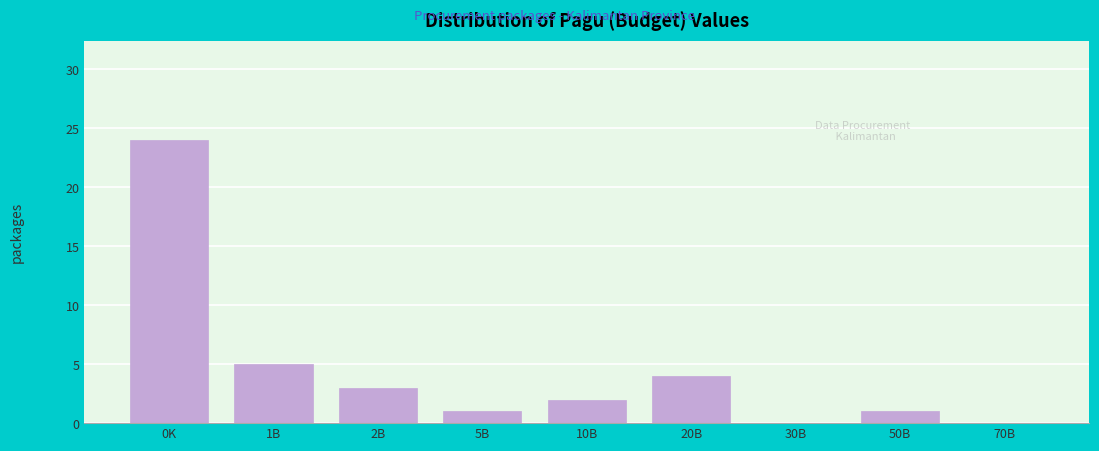

Reading left to right, transcribe all the data shown in this chart.

0K=24	1B=5	2B=3	5B=1	10B=2	20B=4	30B=0	50B=1	70B=0